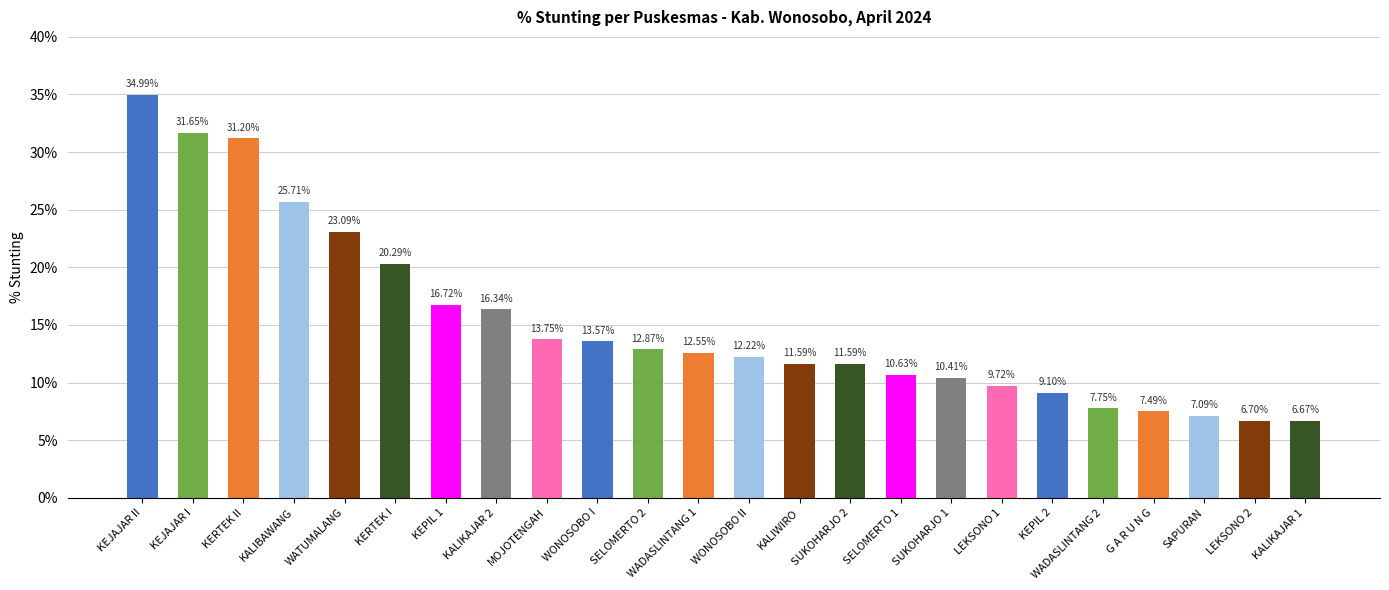

How many data points are less than 12?

11